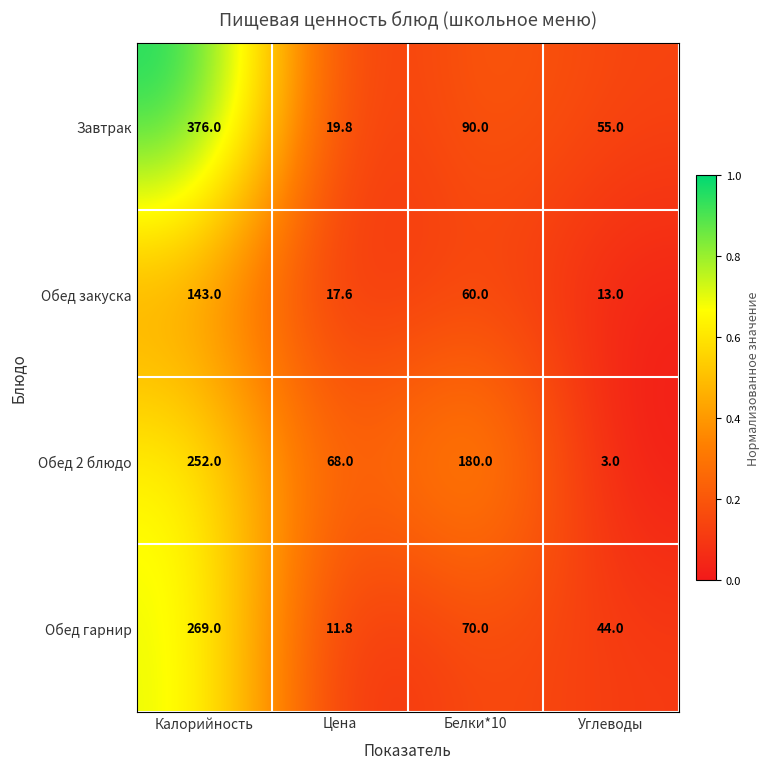

The value of Обед гарнир at Цена is 11.8. True or false?

True